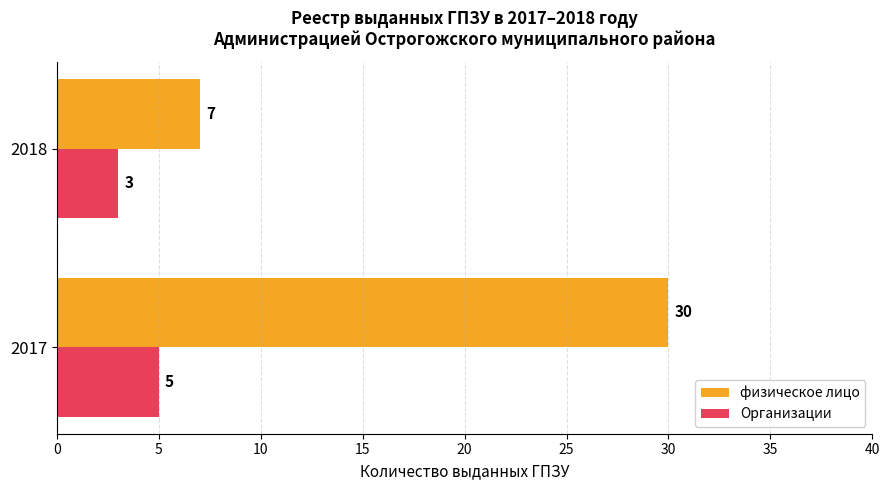

Which series has the largest total across all categories?

физическое лицо